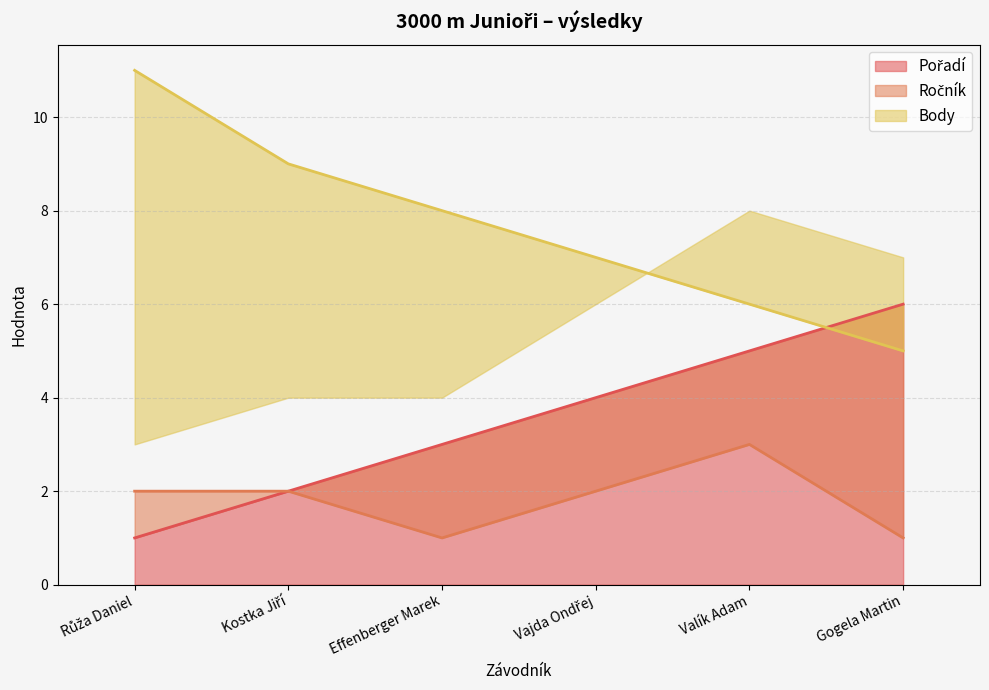

Which series has the widest spread of values?

Body